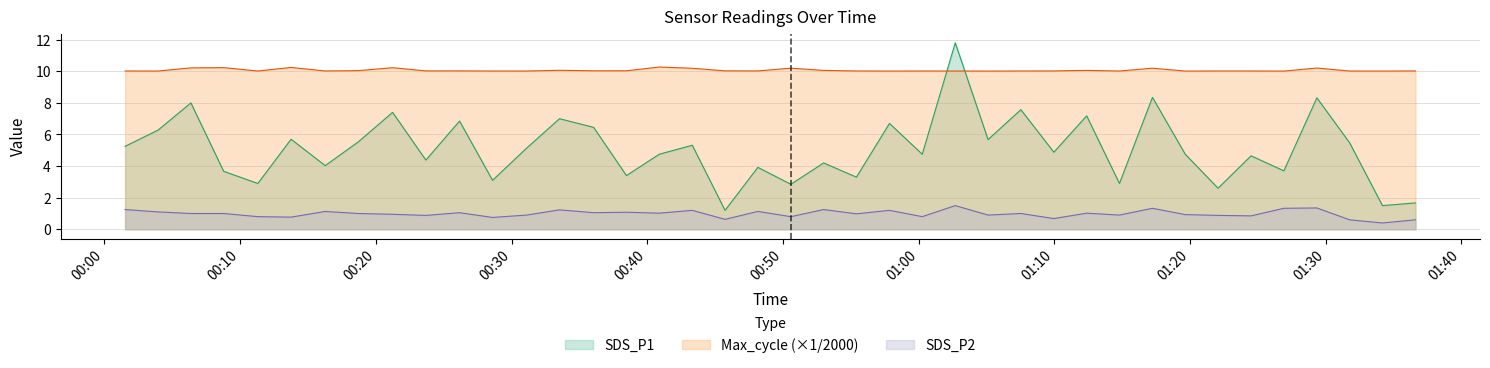

Which category has the highest value across all series?

2023/01/04 01:02:42